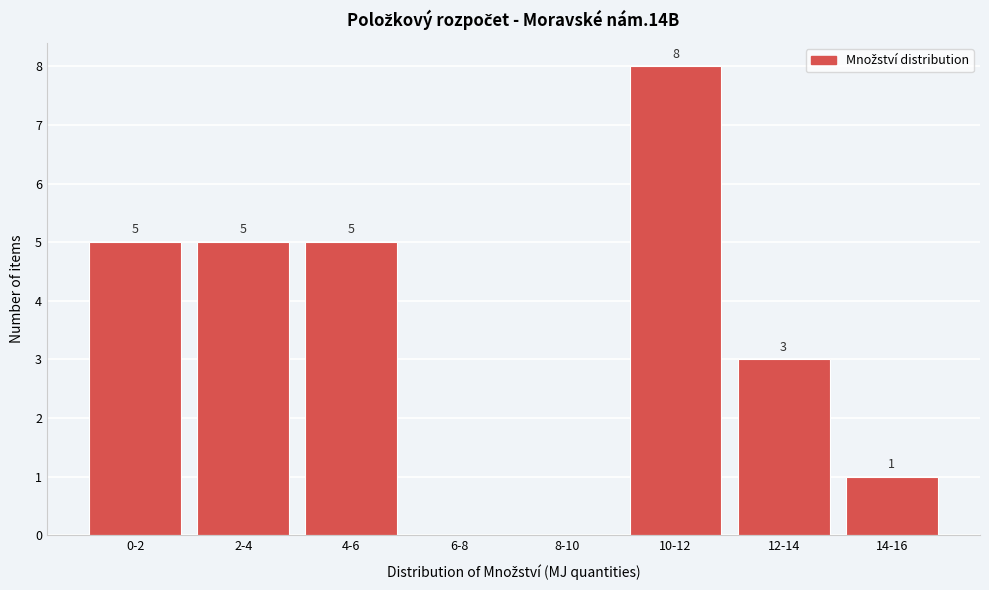

Reading left to right, transcribe all the data shown in this chart.

0-2=5	2-4=5	4-6=5	6-8=0	8-10=0	10-12=8	12-14=3	14-16=1